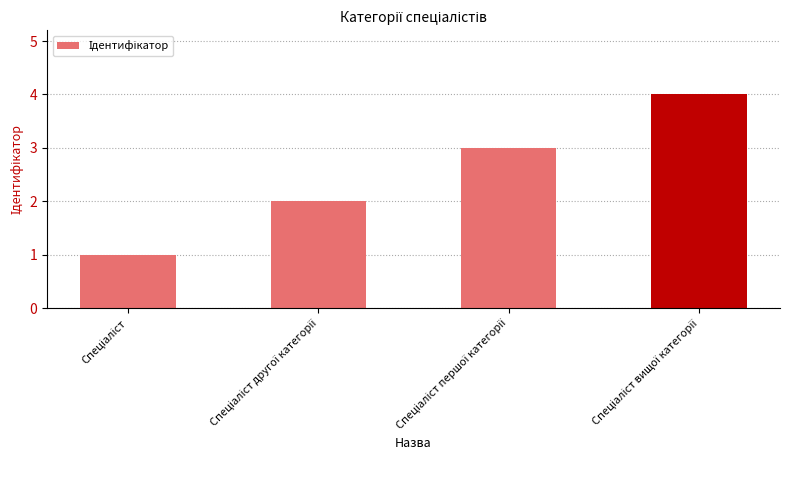

What is the maximum value shown in the chart?

4